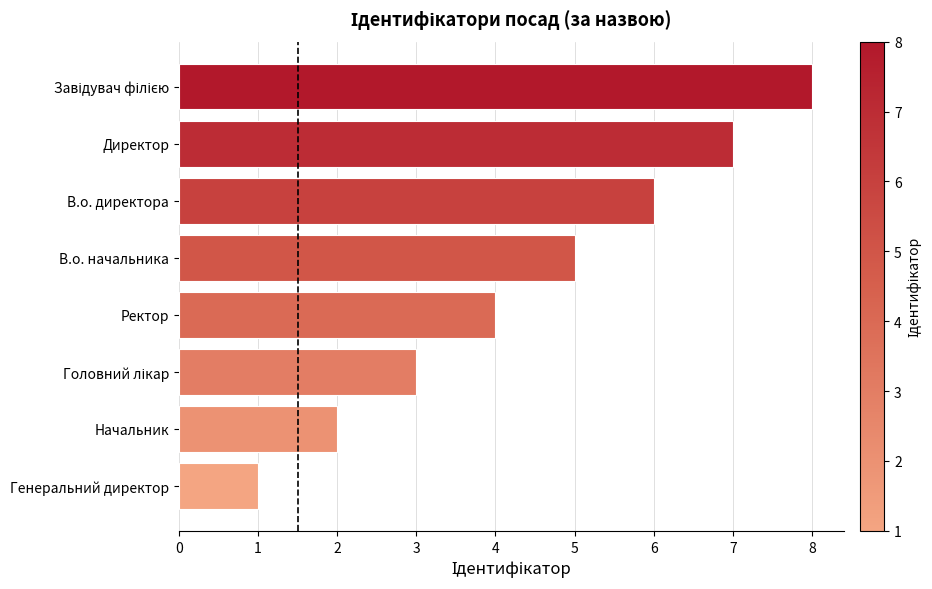

Read the value at В.о. директора.

6